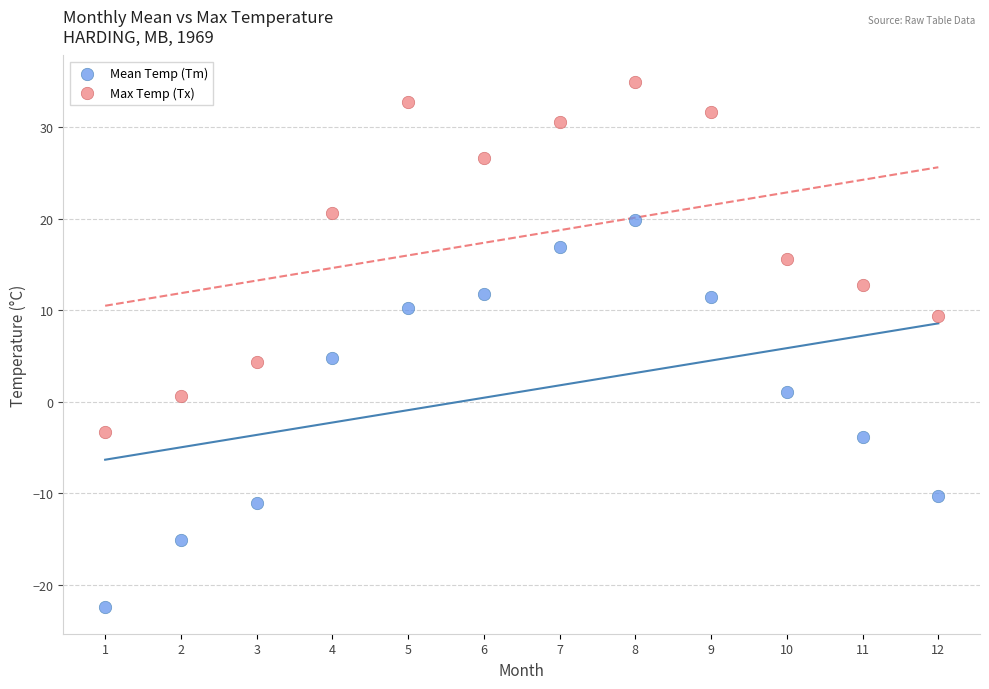

Across all data points, what is the range of Y values (max minus min)?

57.5